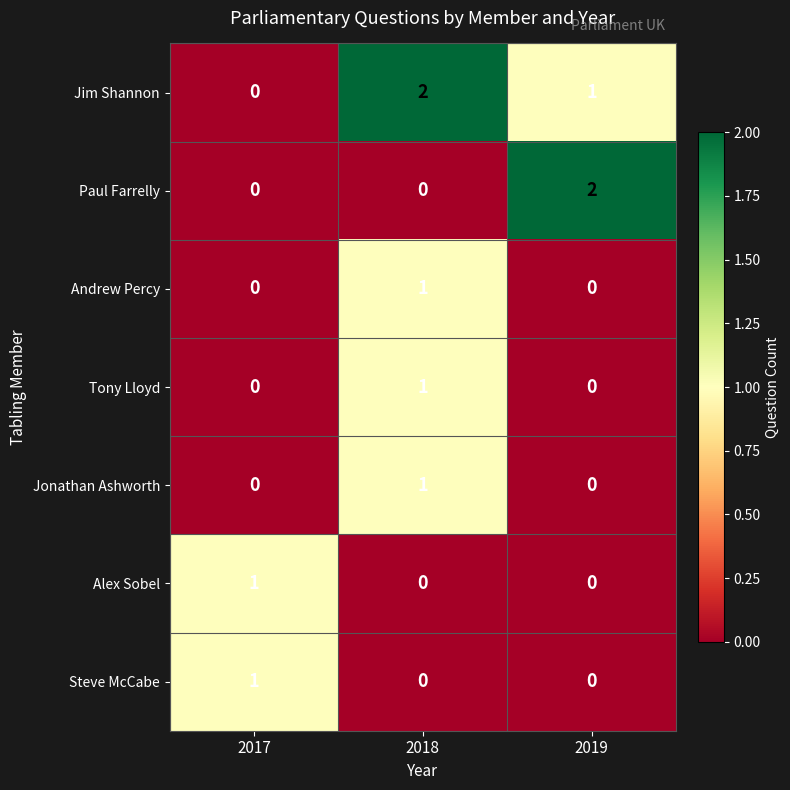

What is the greatest value displayed?

2